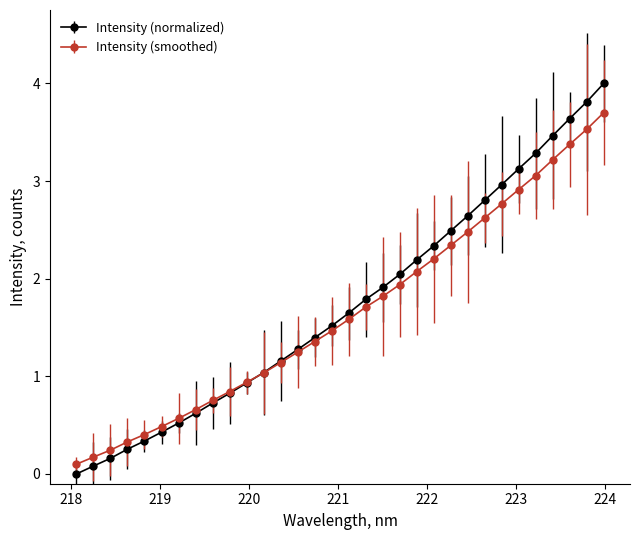

Rank the series by their maximum value, from highest to lowest.

Intensity (normalized), Intensity (smoothed)